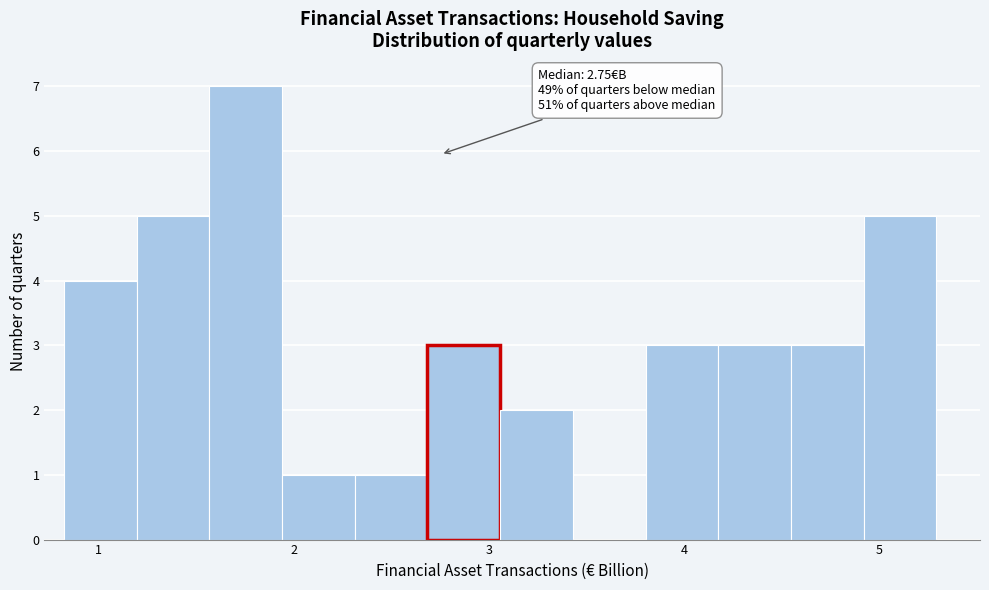

Read against the x-axis, roughly where is the centre of the tallest bar?

1.8